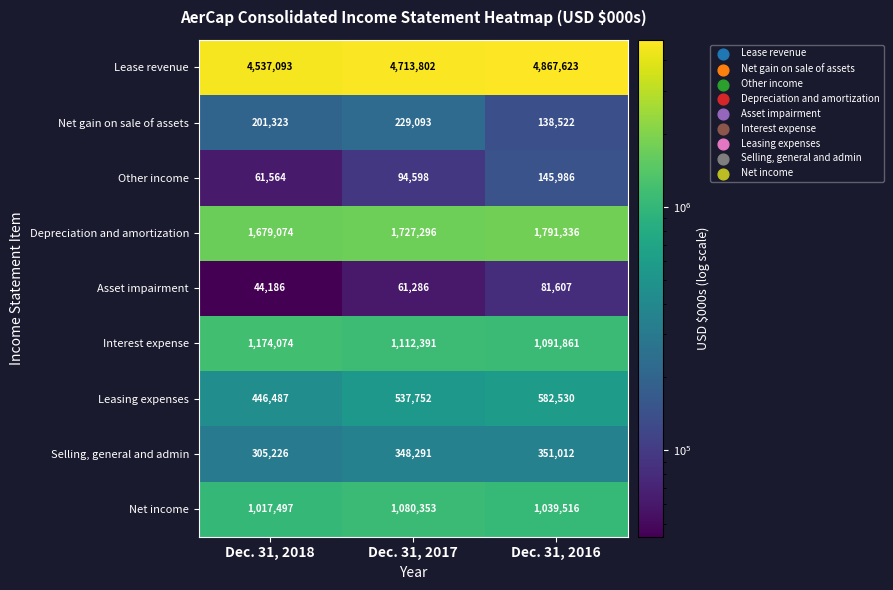

At Dec. 31, 2016, list the series in order from largest to smallest.

Lease revenue, Depreciation and amortization, Interest expense, Net income, Leasing expenses, Selling, general and admin, Other income, Net gain on sale of assets, Asset impairment